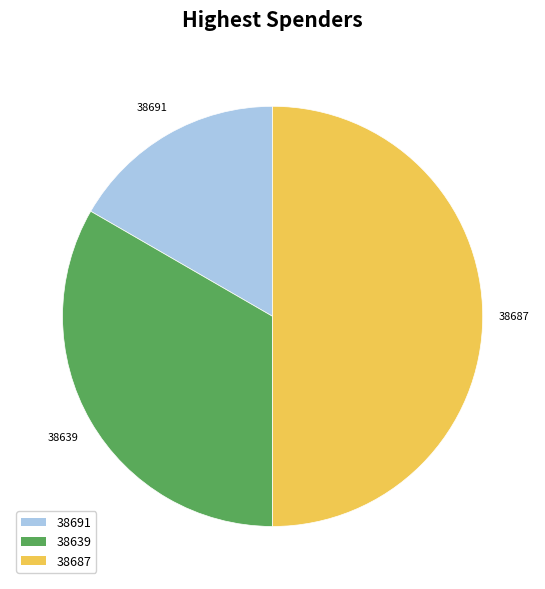

Does 38639 account for over 50% of the chart?

No